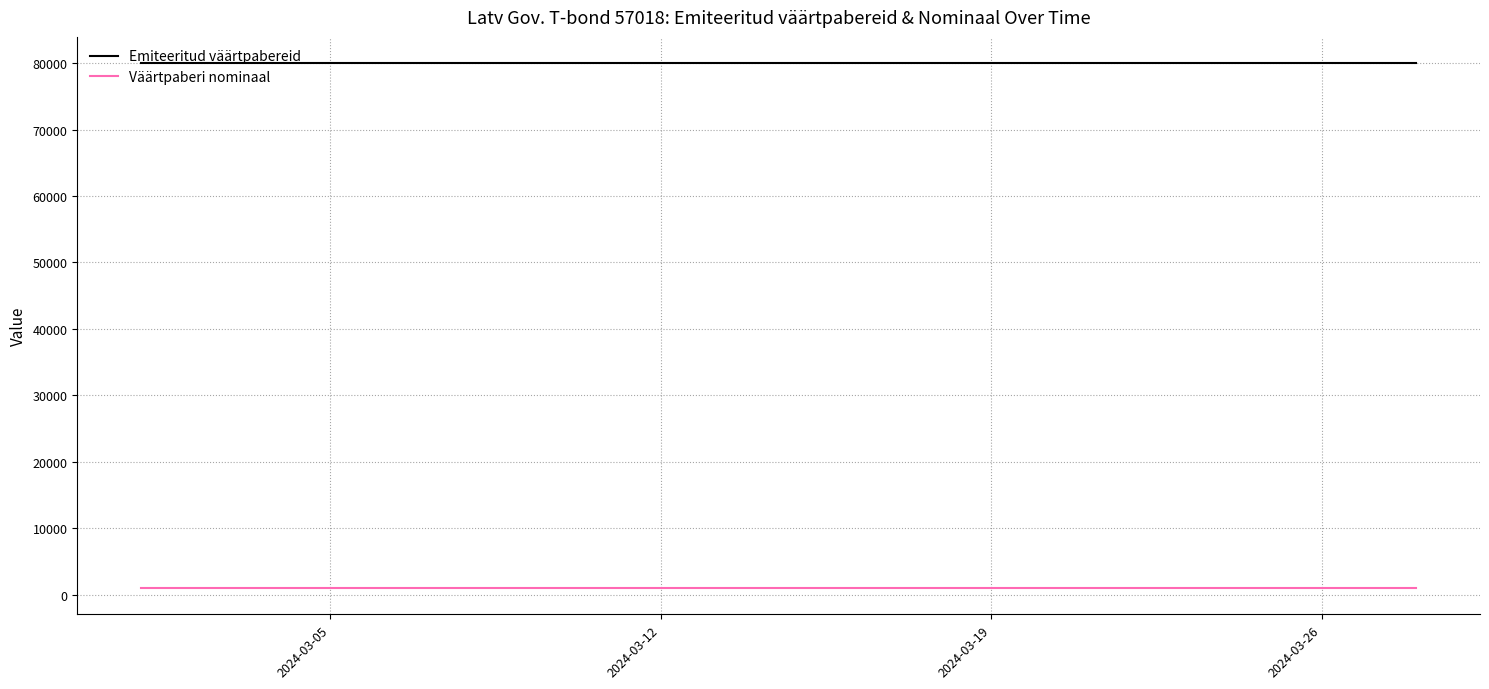

Which series has the largest total across all categories?

Emiteeritud väärtpabereid